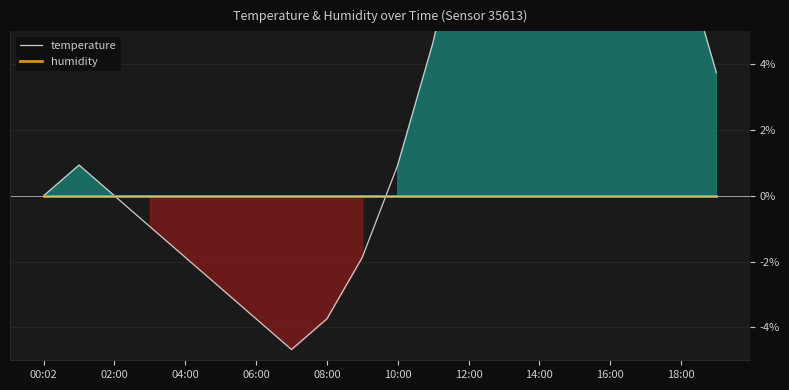

At how many categories does at least one series exceed 11?

5